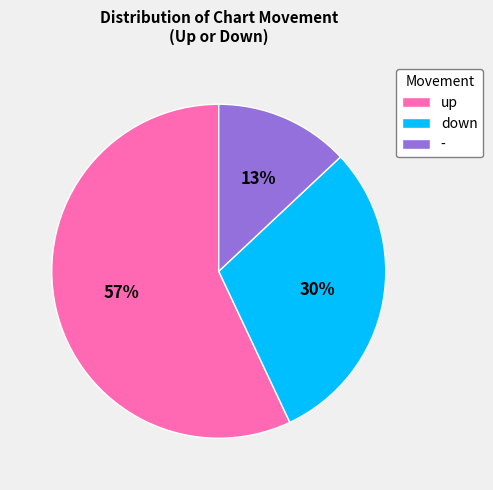

The - slice represents 24% of the pie. True or false?

False